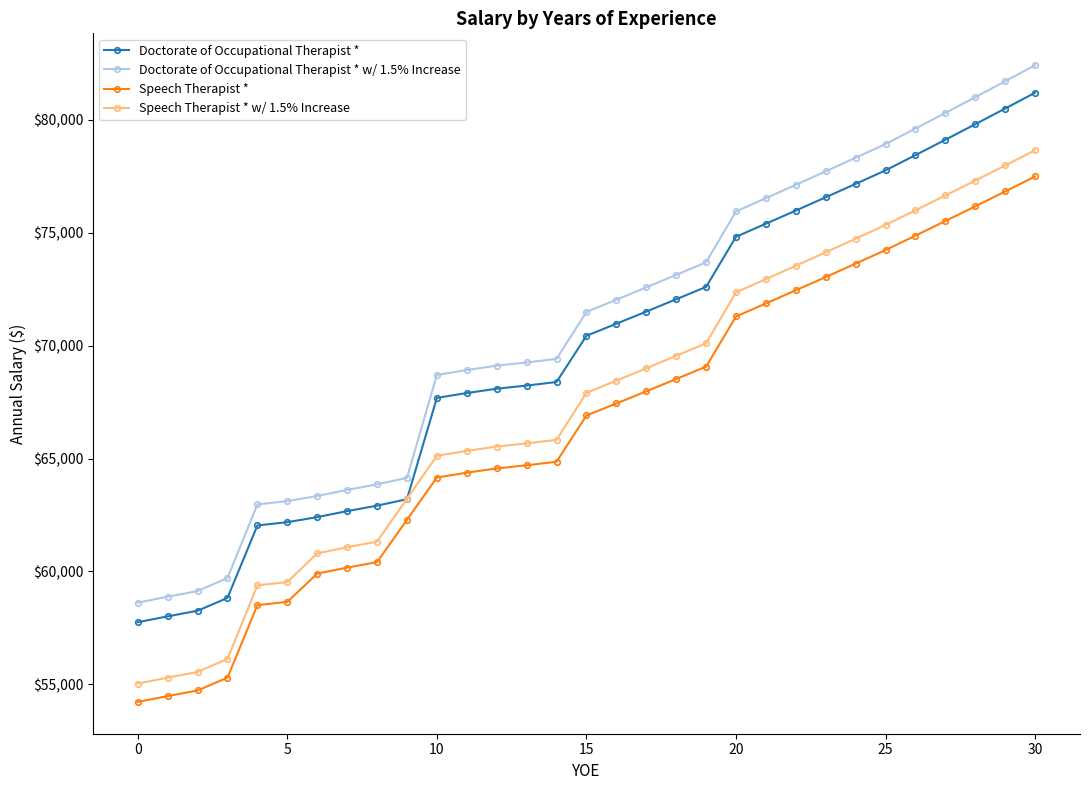

How many values in the Doctorate of Occupational Therapist * w/ 1.5% Increase series are below 71496?

15